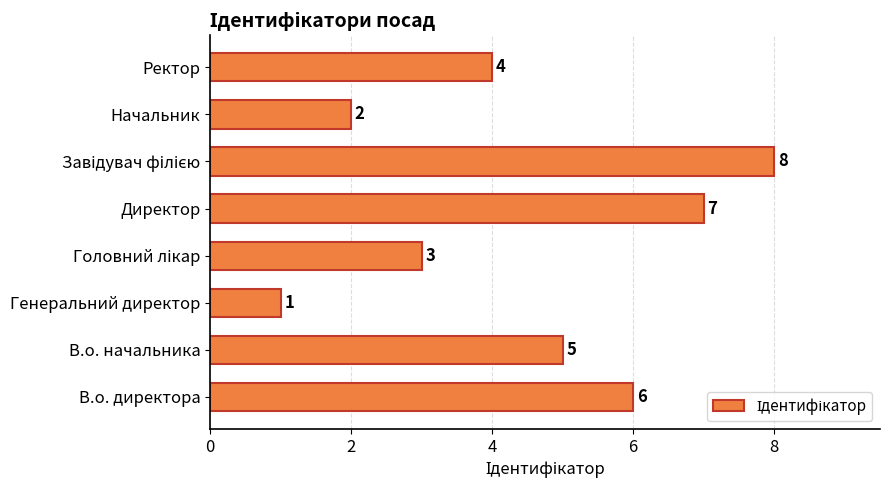

Reading top to bottom, list all the values displayed in this chart.

4	2	8	7	3	1	5	6